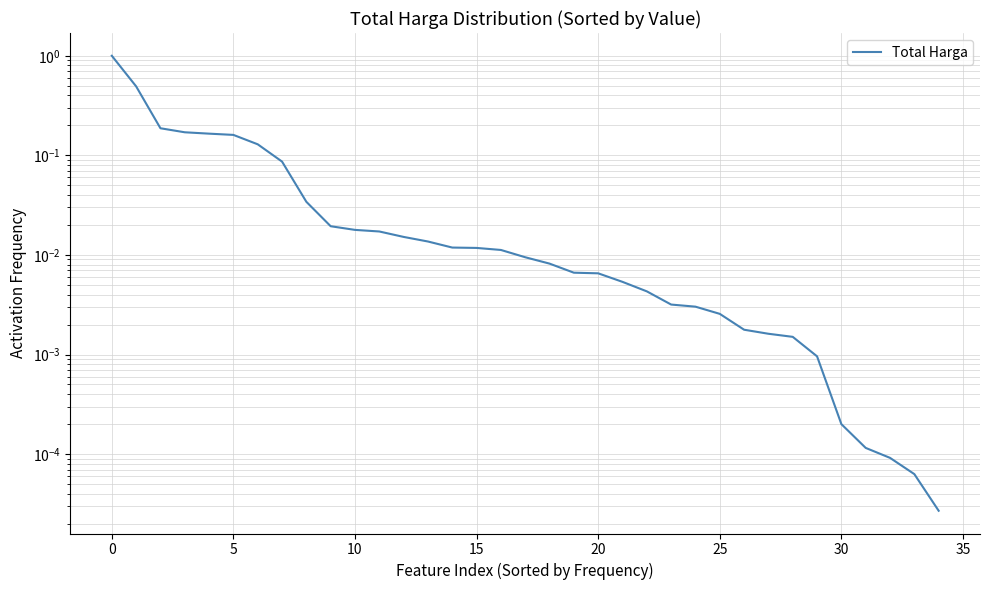

What is the difference between the second highest and minimum values?

0.5